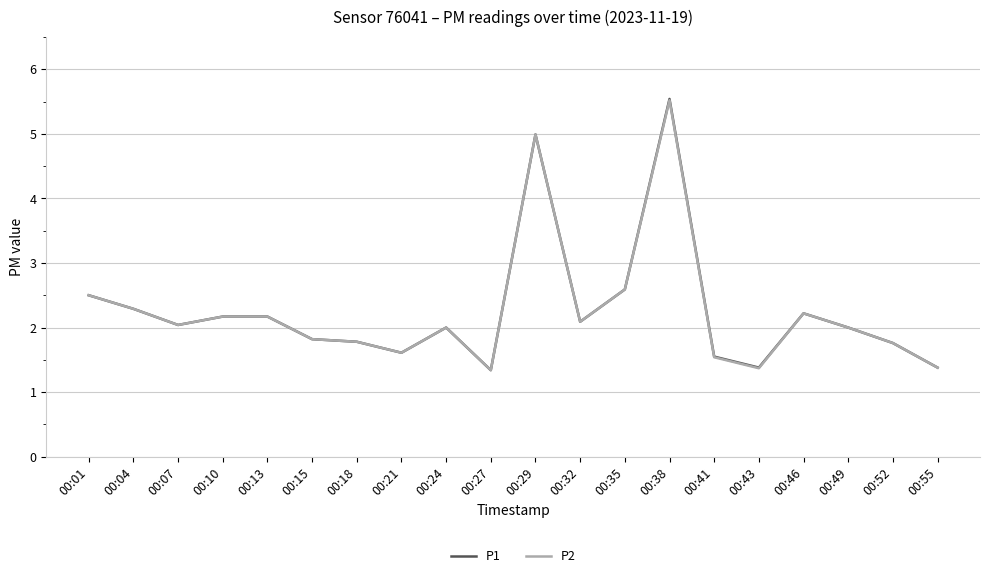

Which category has the highest value in the P1 series?

00:38